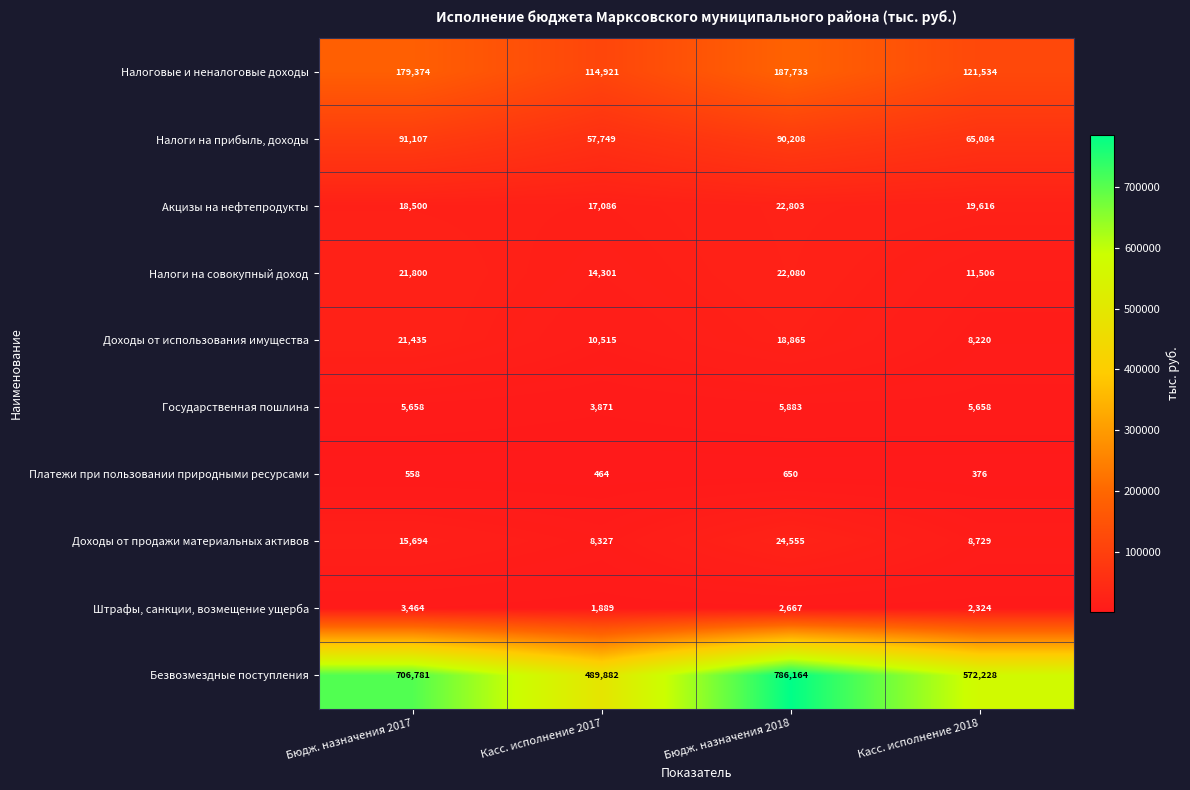

At how many categories does at least one series exceed 197686?

4